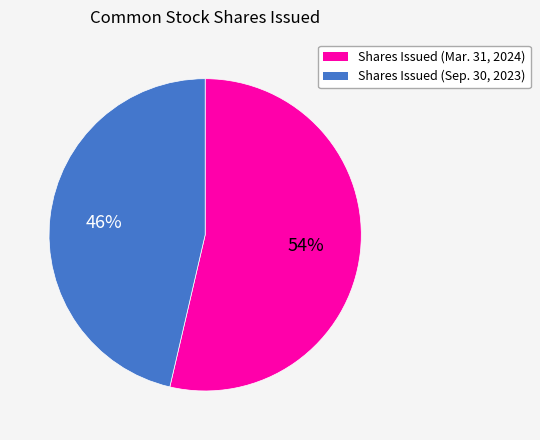

Which slice represents more than half of the pie?

Shares Issued (Mar. 31, 2024)